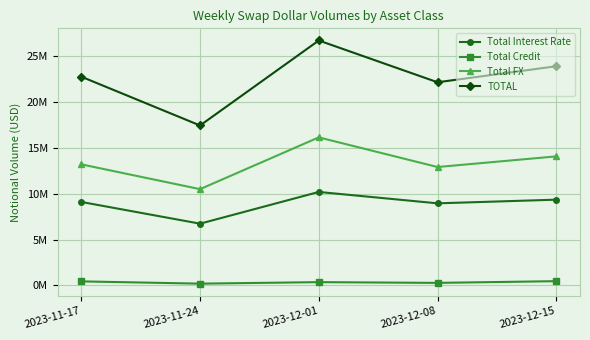

What is the average value of the Total FX series?

13338043